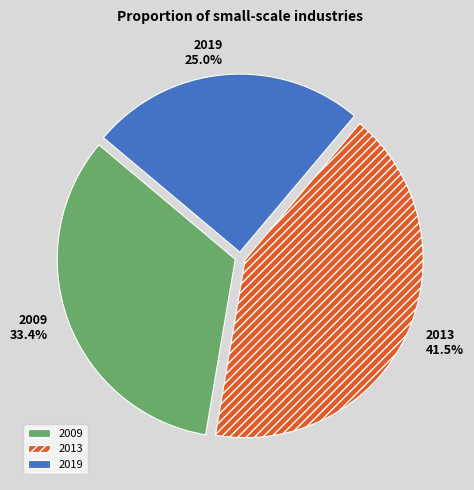

How many segments does this pie chart have?

3